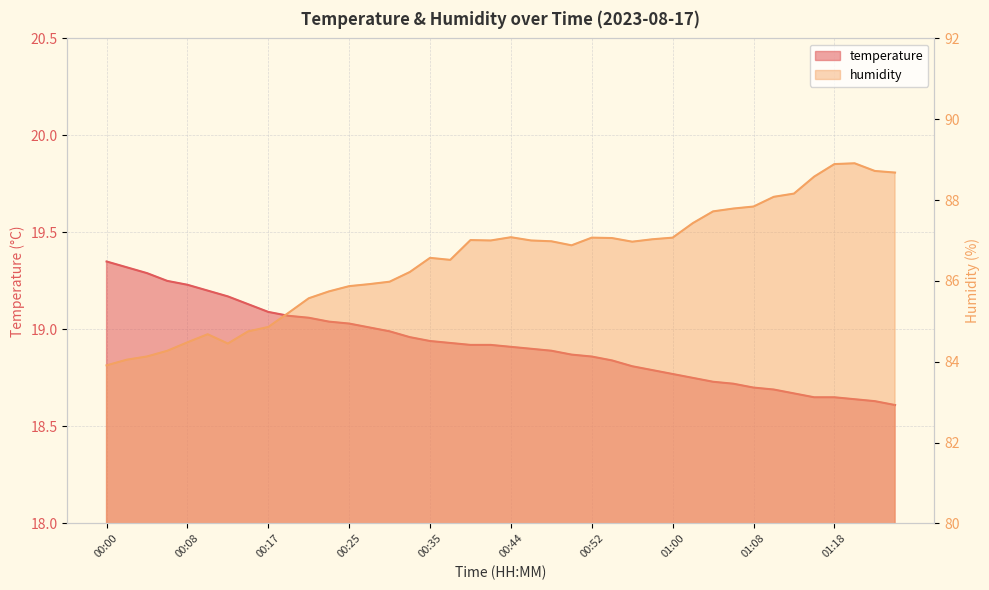

True or false: humidity and temperature intersect in this chart.

False